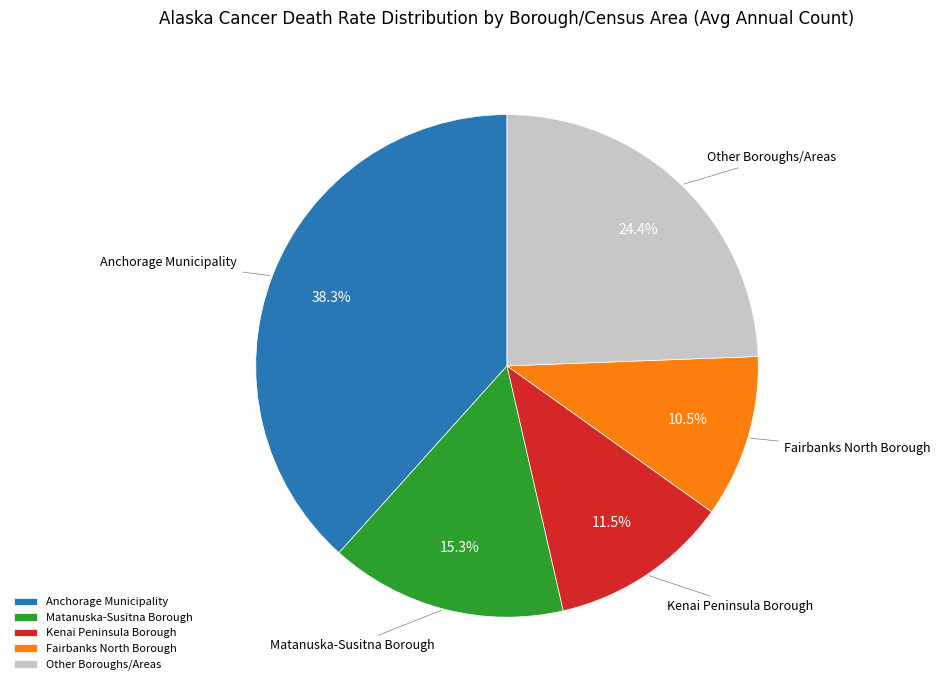

Does Kenai Peninsula Borough account for over 50% of the chart?

No